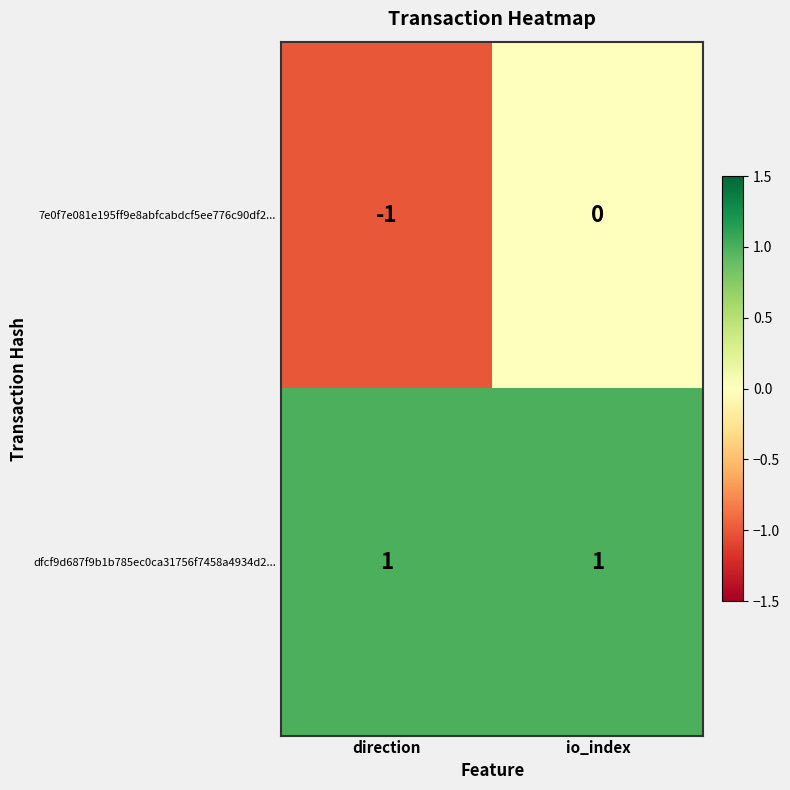

Rank the categories by 7e0f7e081e195ff9e8abfcabdcf5ee776c90df2... value from lowest to highest.

direction, io_index